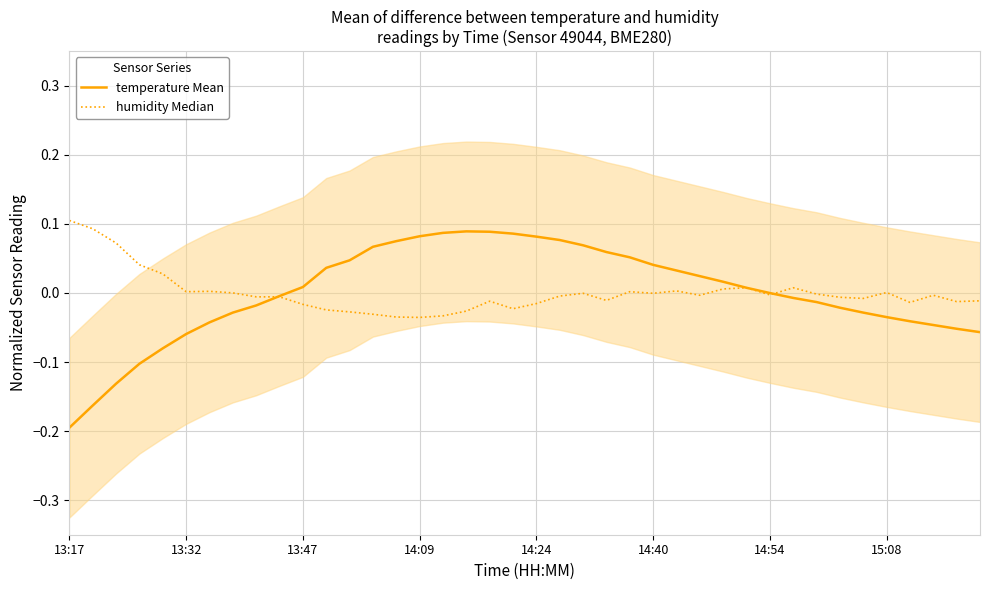

Does the chart display data point markers on the line(s)?

No